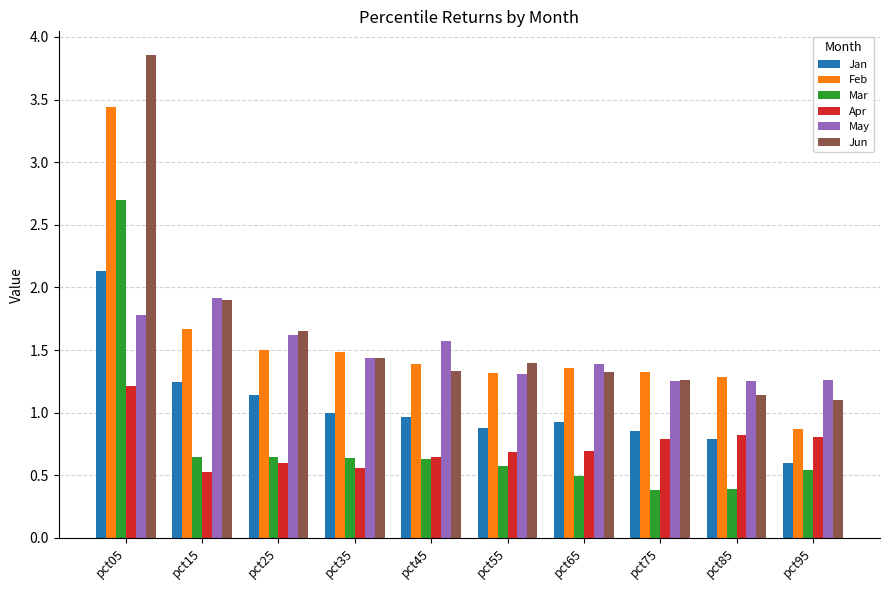

What is the difference between the maximum and minimum values in the Apr series?

0.7